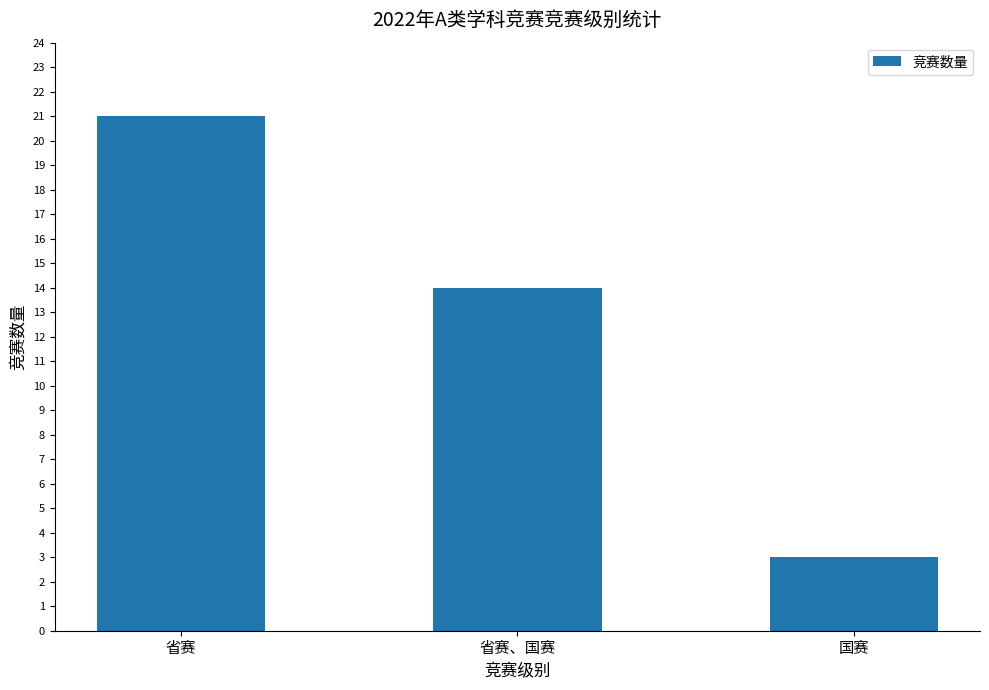

What is the sum of the values at 国赛 and 省赛?

24